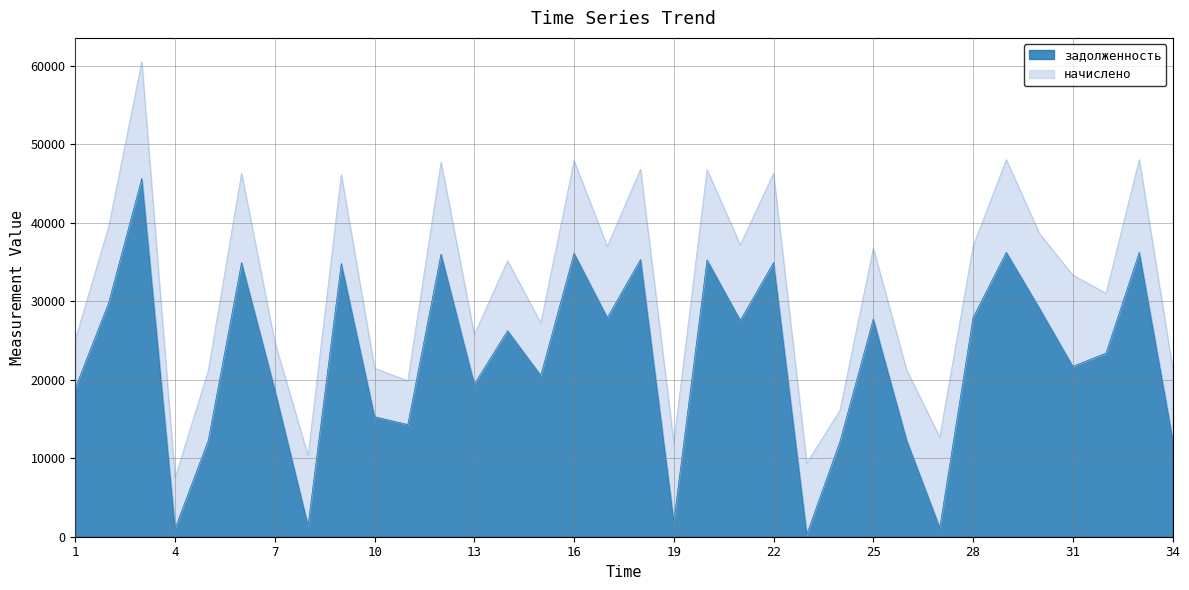

Does the chart have visible grid lines?

Yes